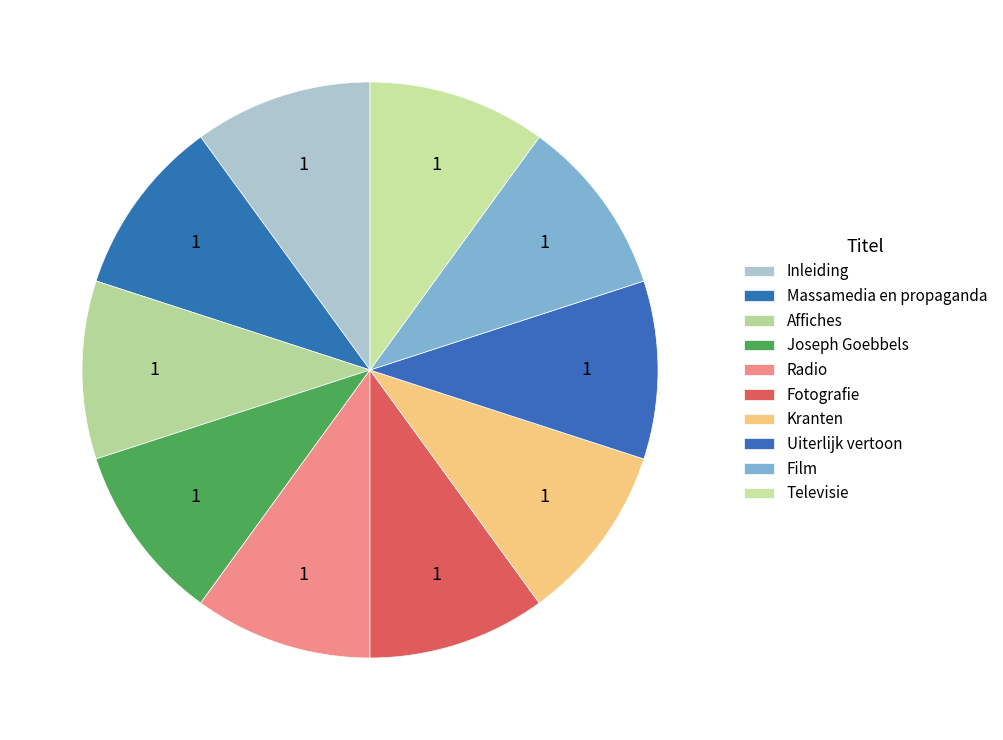

Is there a majority slice in this chart?

No